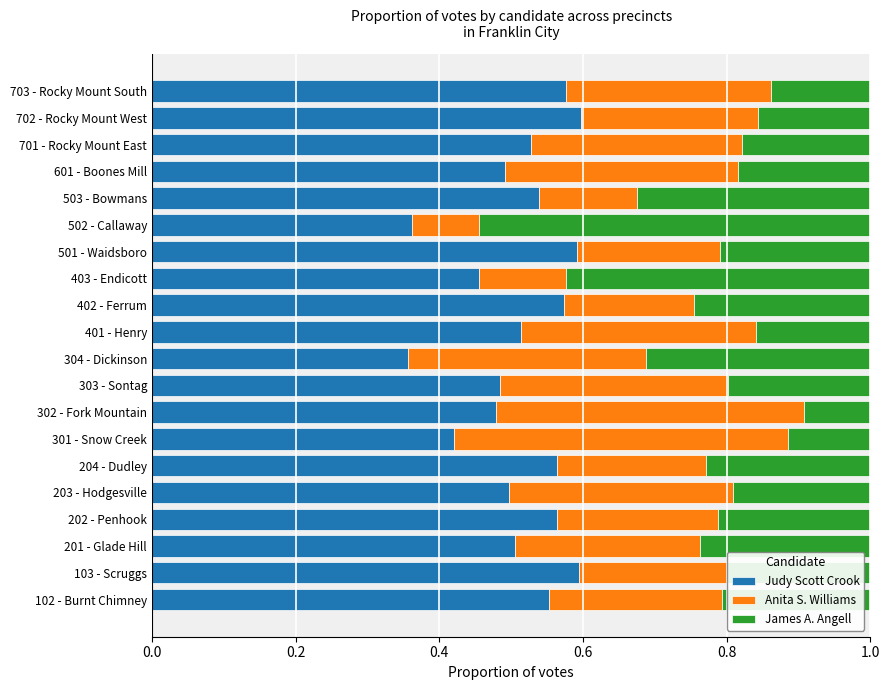

Count the Judy Scott Crook values in the range 0 to 1.

20